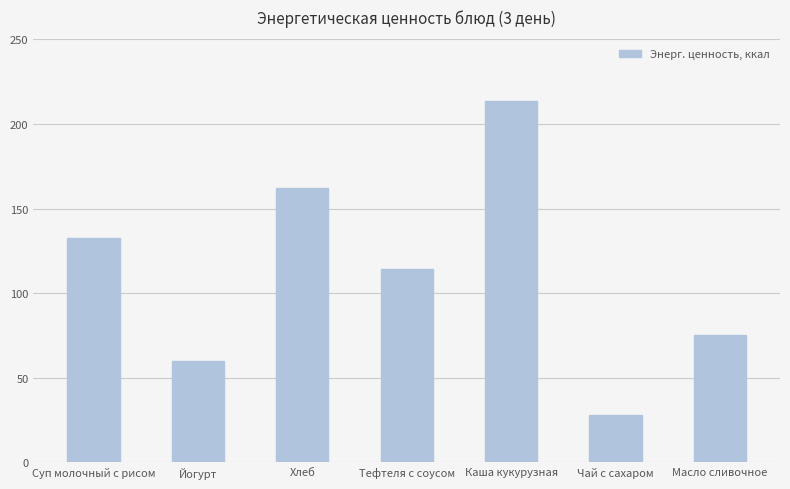

What position from the right is Каша кукурузная?

3